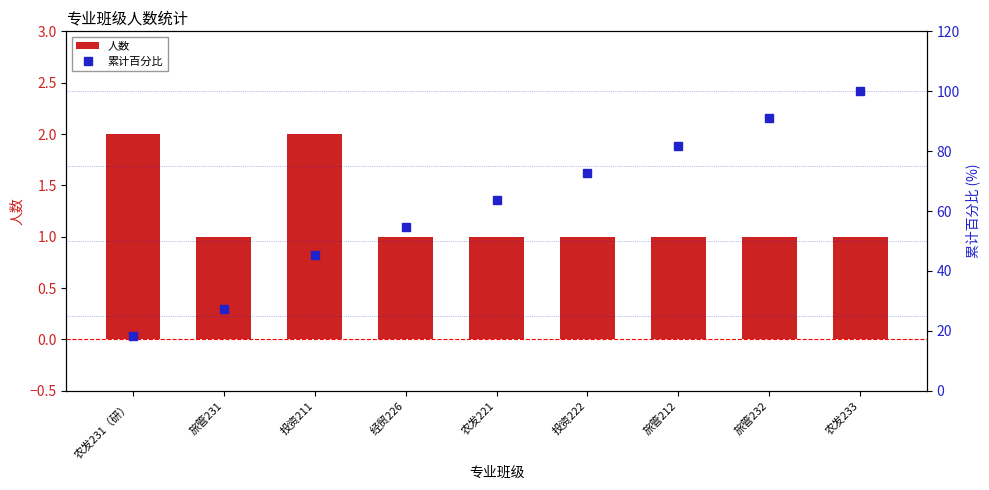

What is the approximate value of 人数 at 农发231（研）?

2